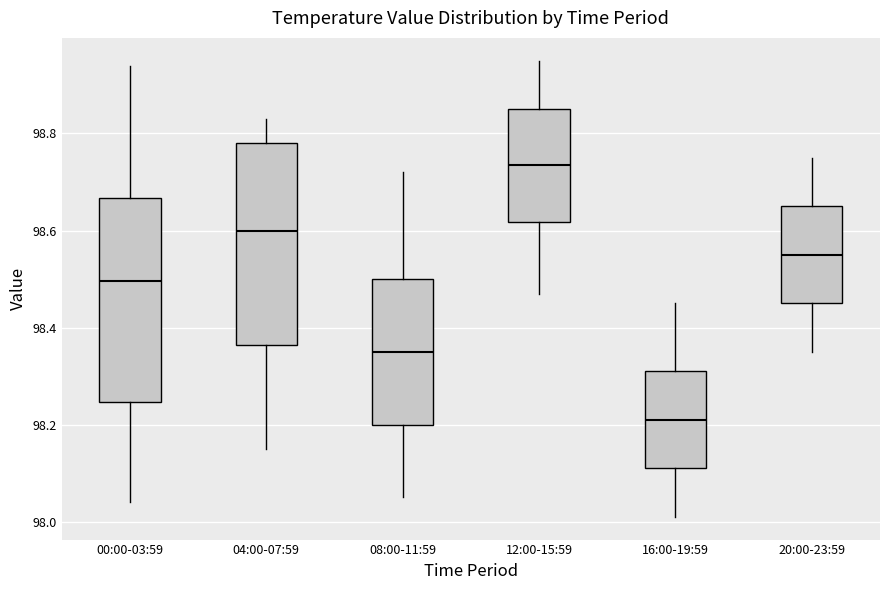

Where does the upper whisker of the box for 12:00-15:59 end on the y-axis? The values are not printed on the chart, so give them approximately, as read against the axis.

98.96